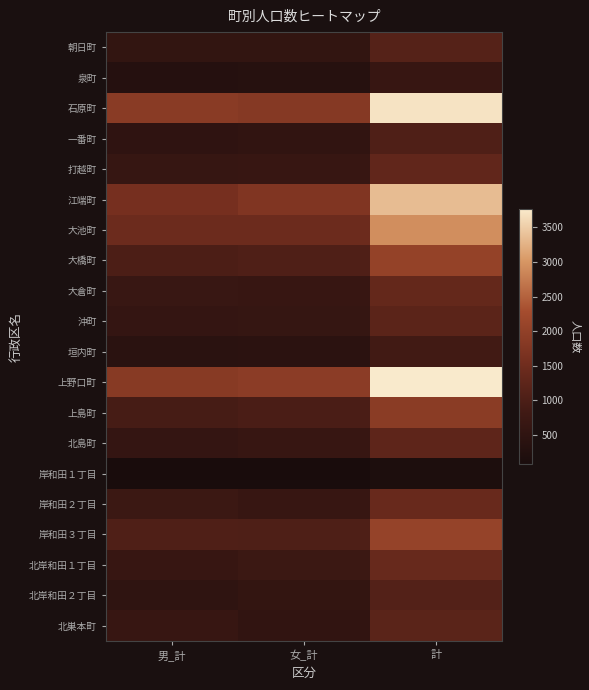

Reading right to left, transcribe all the data shown in this chart.

朝日町: 計=1136	女_計=571	男_計=565
泉町: 計=665	女_計=344	男_計=321
石原町: 計=3695	女_計=1823	男_計=1872
一番町: 計=1039	女_計=536	男_計=503
打越町: 計=1300	女_計=657	男_計=643
江端町: 計=3347	女_計=1744	男_計=1603
大池町: 計=2924	女_計=1459	男_計=1465
大橋町: 計=2048	女_計=1044	男_計=1004
大倉町: 計=1345	女_計=656	男_計=689
沖町: 計=1220	女_計=628	男_計=592
垣内町: 計=835	女_計=431	男_計=404
上野口町: 計=3765	女_計=1909	男_計=1856
上島町: 計=1895	女_計=975	男_計=920
北島町: 計=1262	女_計=658	男_計=604
岸和田１丁目: 計=171	女_計=92	男_計=79
岸和田２丁目: 計=1397	女_計=661	男_計=736
岸和田３丁目: 計=2063	女_計=1023	男_計=1040
北岸和田１丁目: 計=1393	女_計=741	男_計=652
北岸和田２丁目: 計=1096	女_計=584	男_計=512
北巣本町: 計=1195	女_計=545	男_計=650